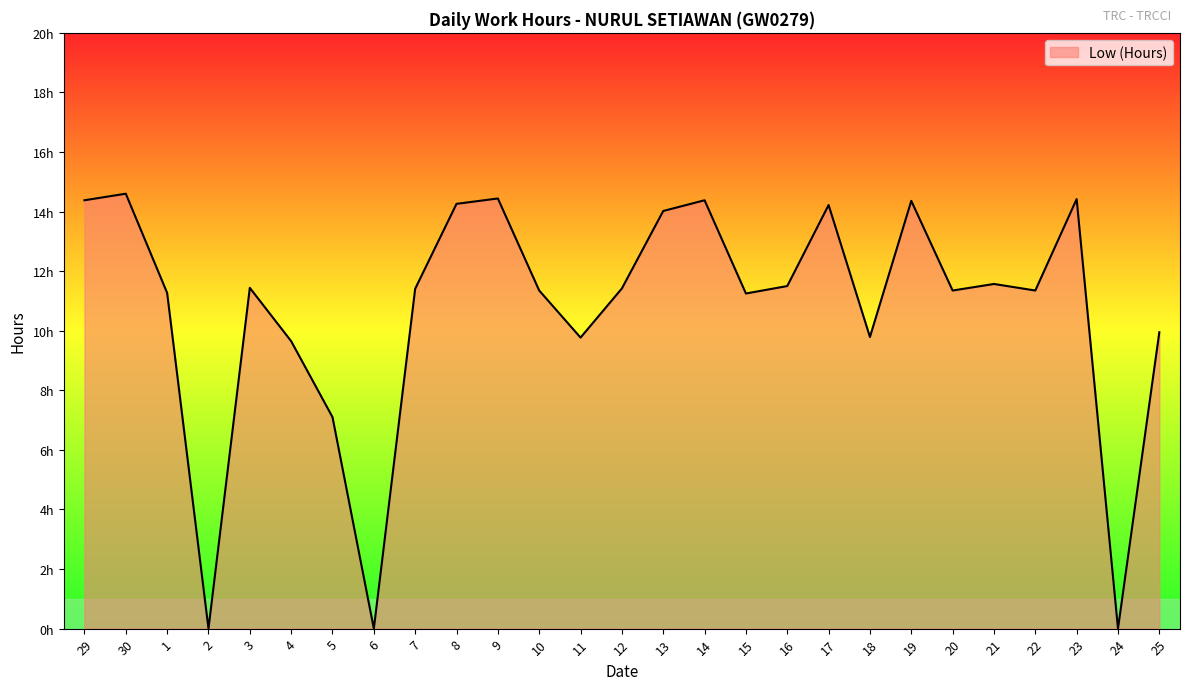

Approximately how many times larger is the value at 22 compared to 12?

1.0